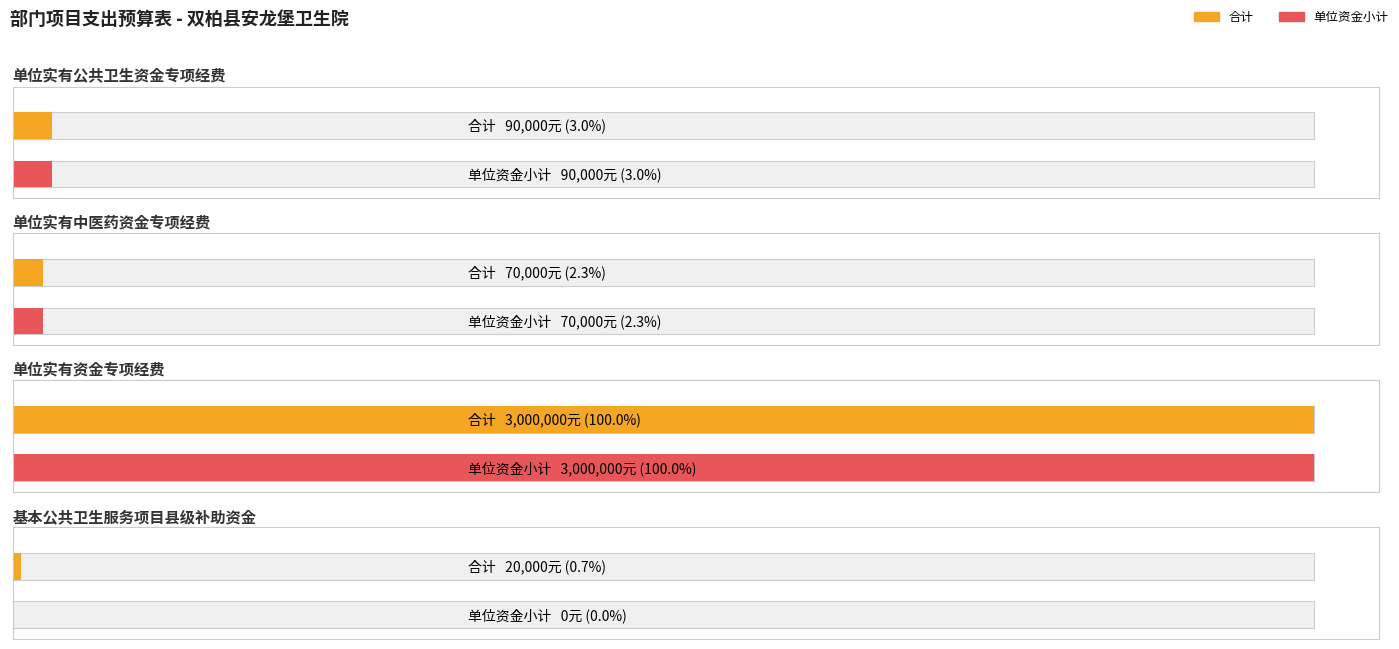

What is the greatest value displayed?

3000000